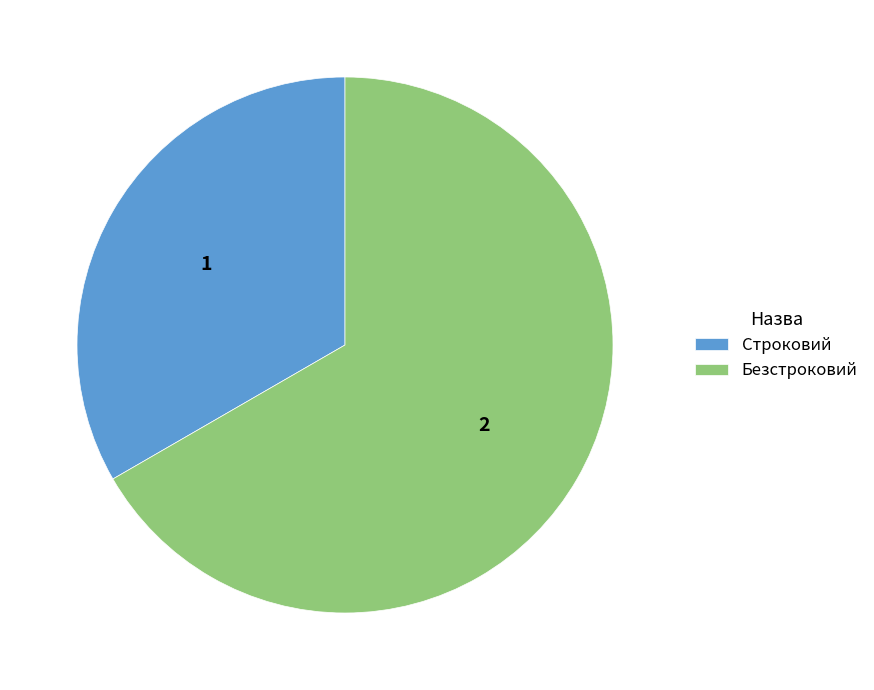

Is Безстроковий the majority of the pie?

Yes